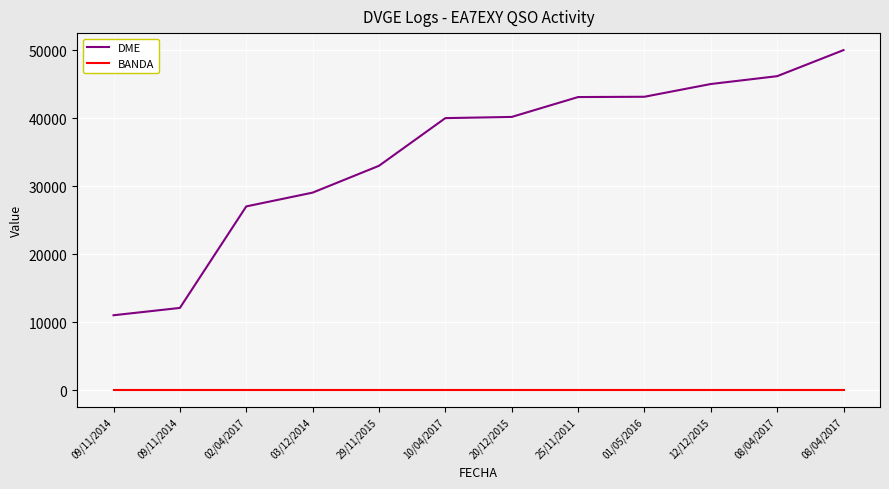

True or false: BANDA and DME intersect in this chart.

False